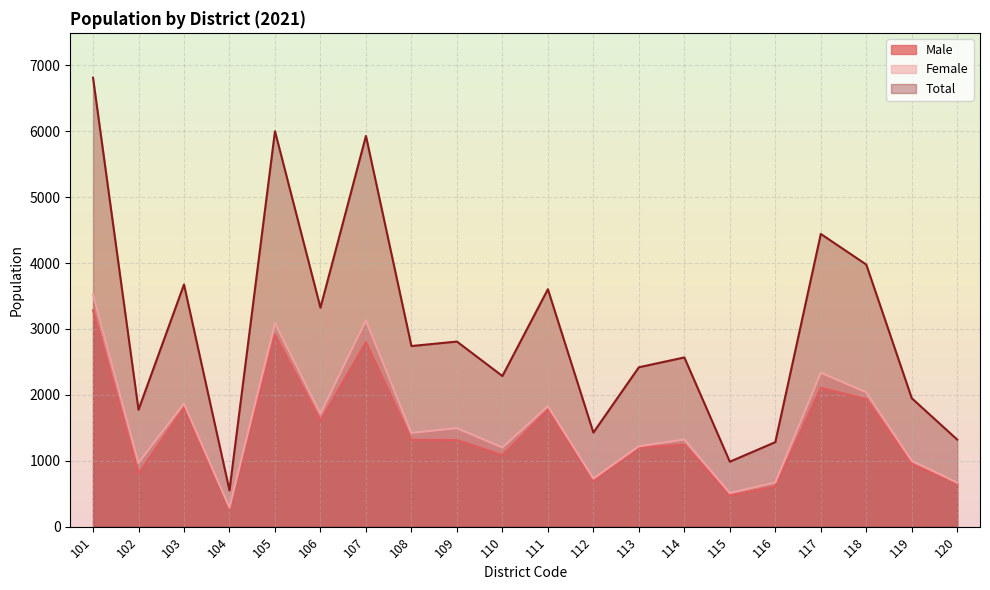

What is the difference between the maximum and minimum values in the Male series?

3023